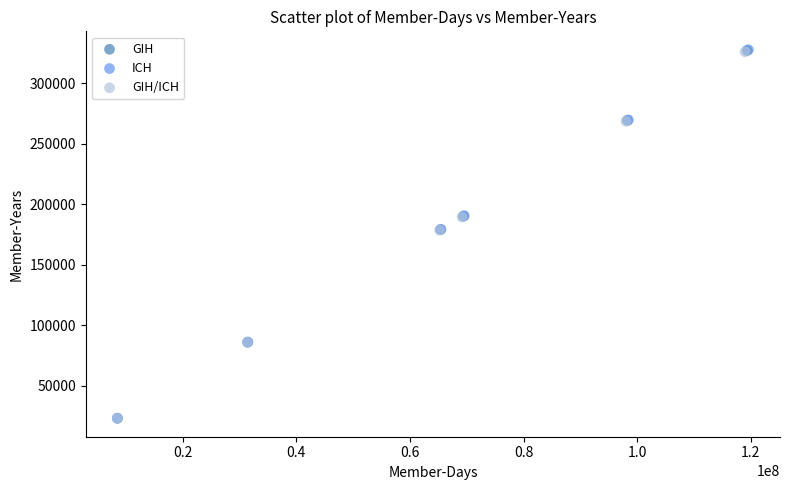

Which series has the largest Y range (max minus min)?

ICH